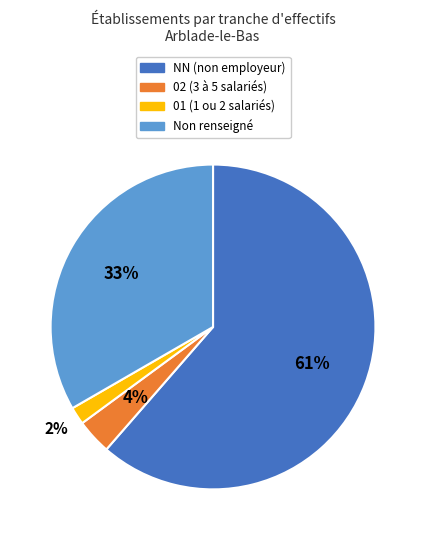

Does any single category account for the majority?

Yes